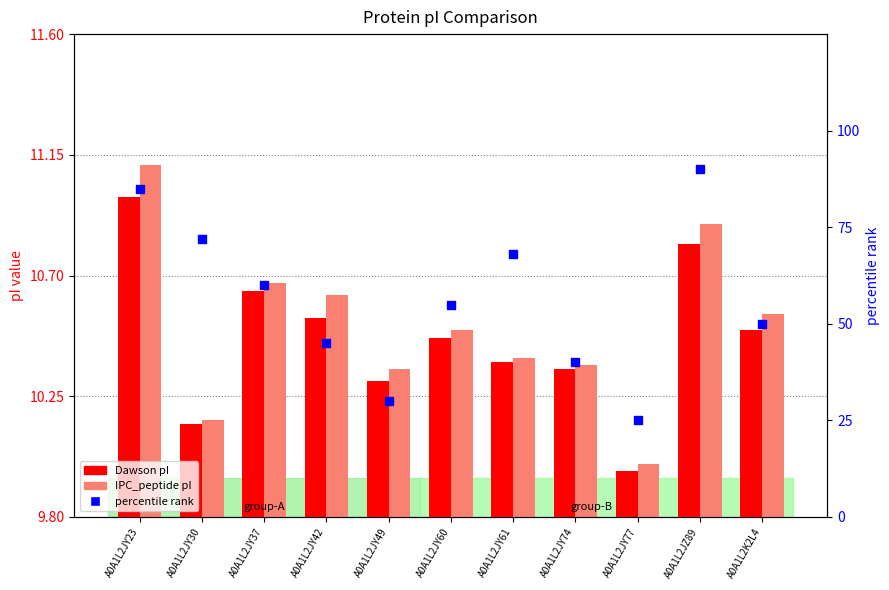

What are all the series names shown in the legend?

Dawson pI, IPC_peptide pI, percentile rank